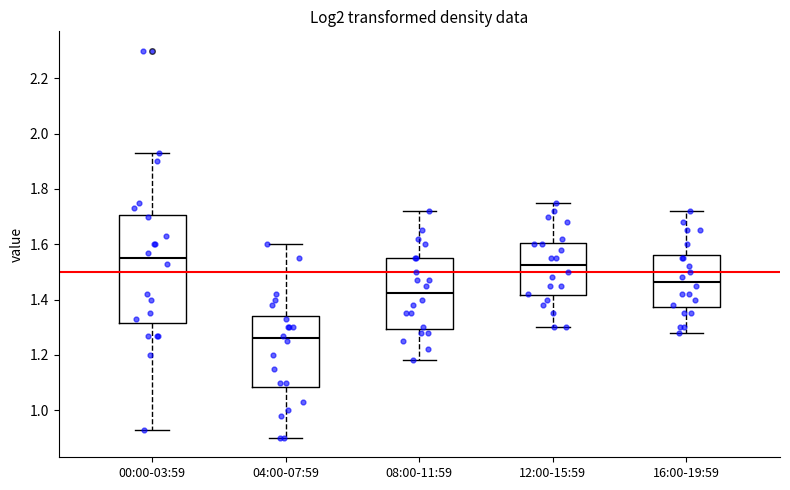

Where does the median line of the box for 12:00-15:59 sit on the y-axis? The values are not printed on the chart, so give them approximately, as read against the axis.

1.52